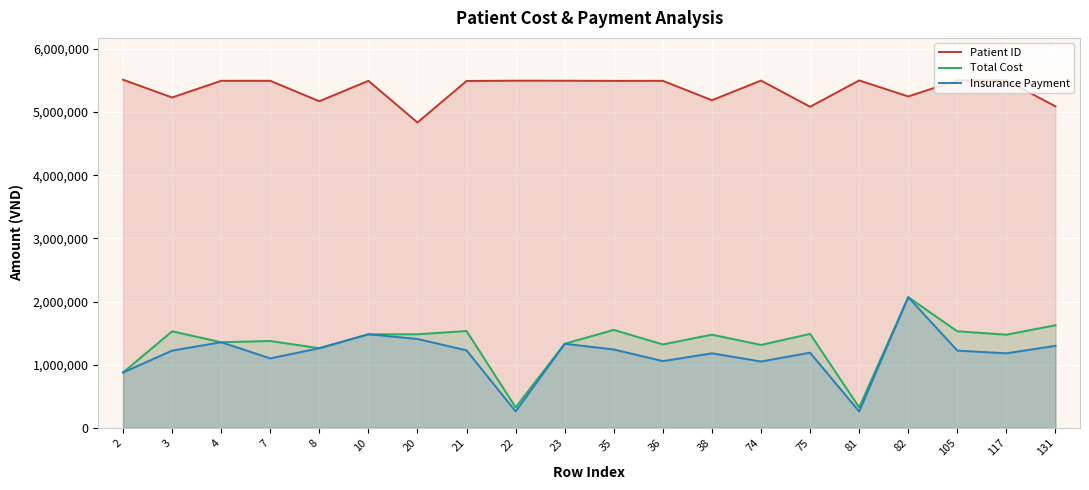

True or false: Insurance Payment and Total Cost cross at least once.

False